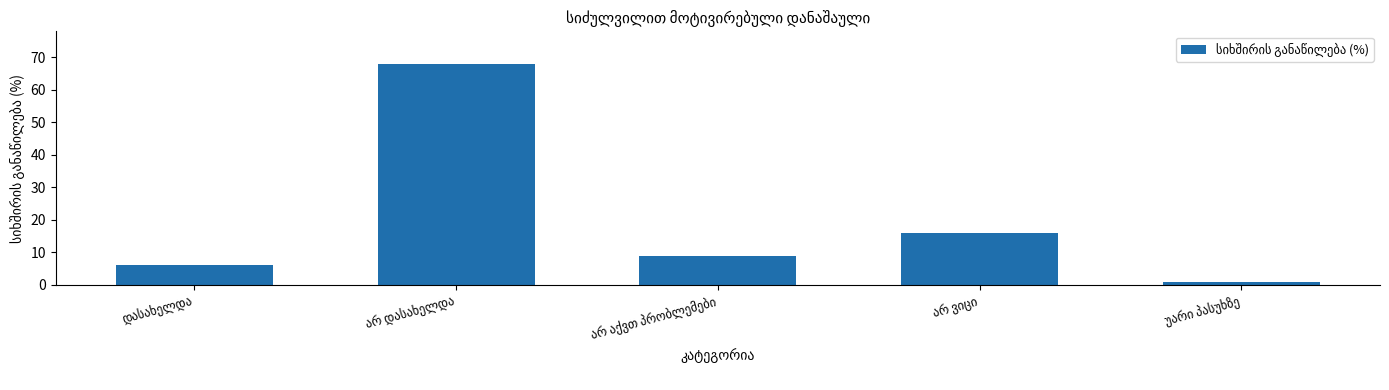

What is the difference between the maximum and minimum values?

67